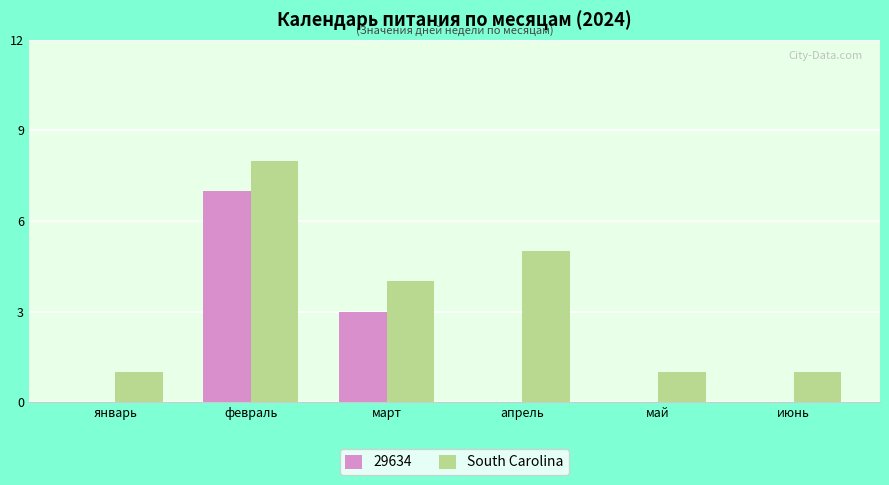

True or false: South Carolina has a value of 1 at январь.

True